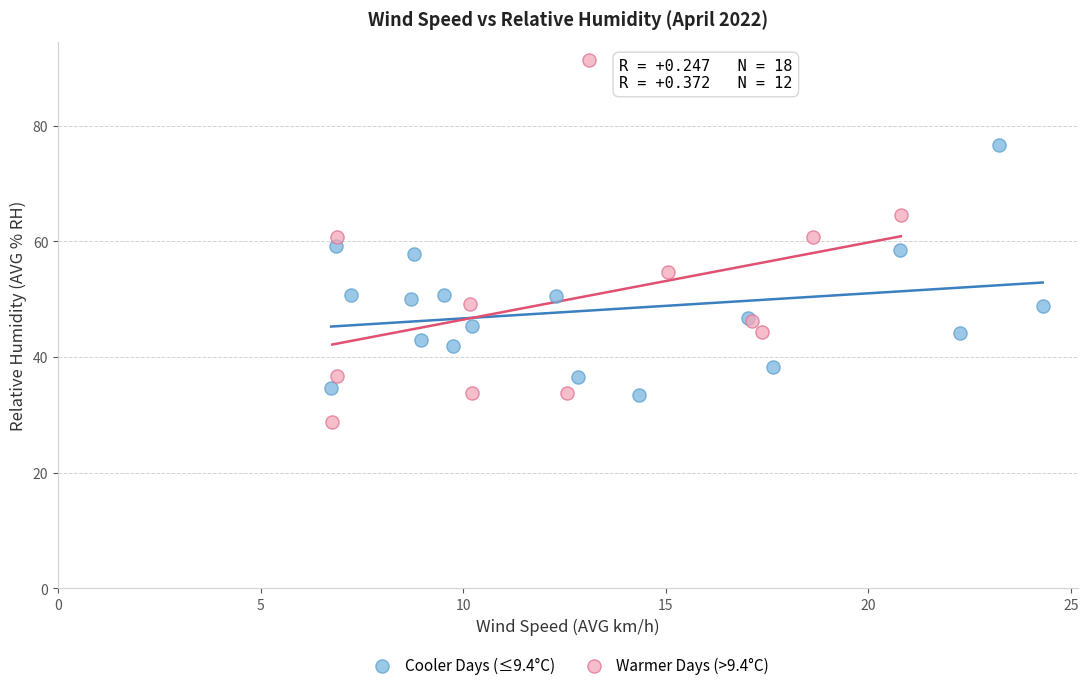

Which series has the largest Y range (max minus min)?

Warmer Days (>9.4°C)